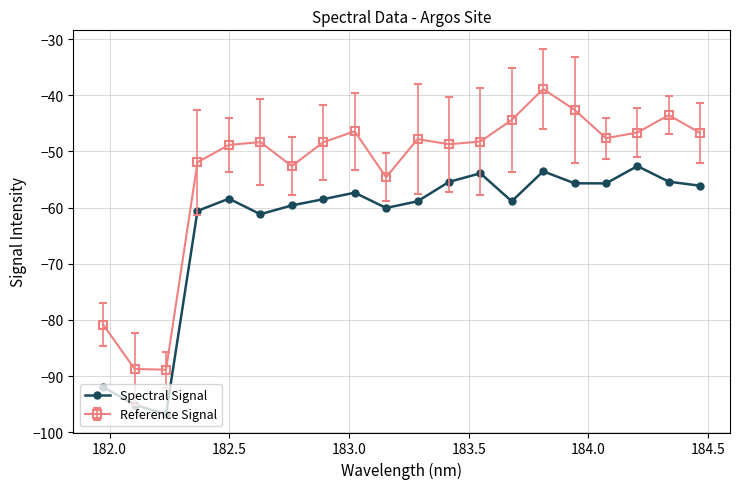

How many interior local valleys does the Reference Signal series have?

5